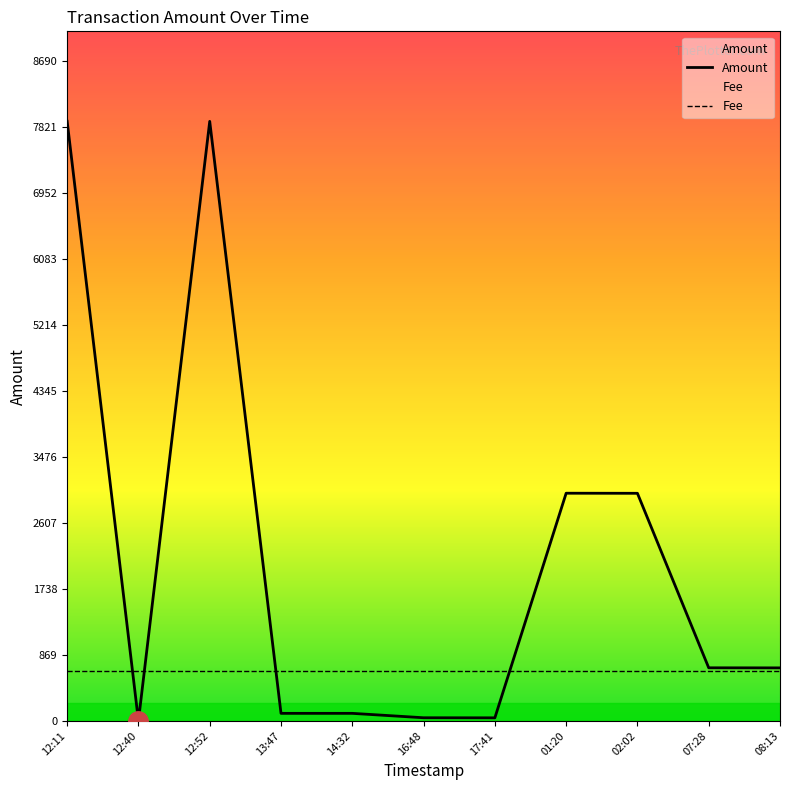

At how many categories does at least one series exceed 5163?

2